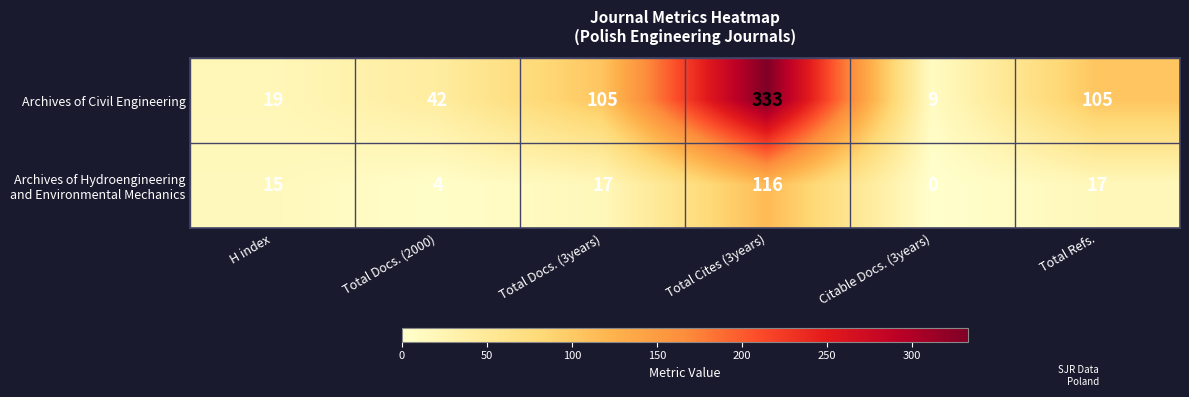

What is the maximum value shown in the chart?

333